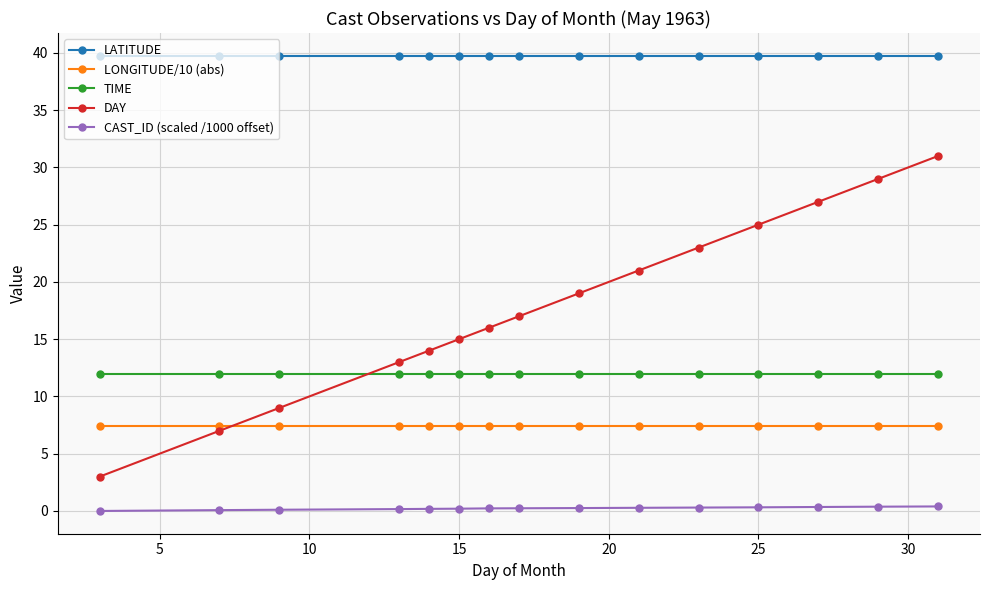

Does the chart have visible grid lines?

Yes